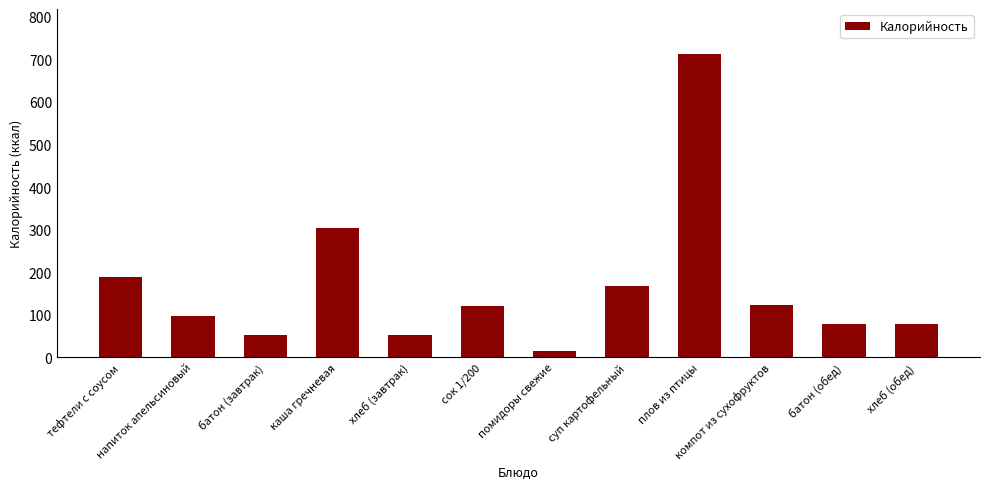

What is the ratio of the value at батон (завтрак) to the value at хлеб (завтрак)?

1.0